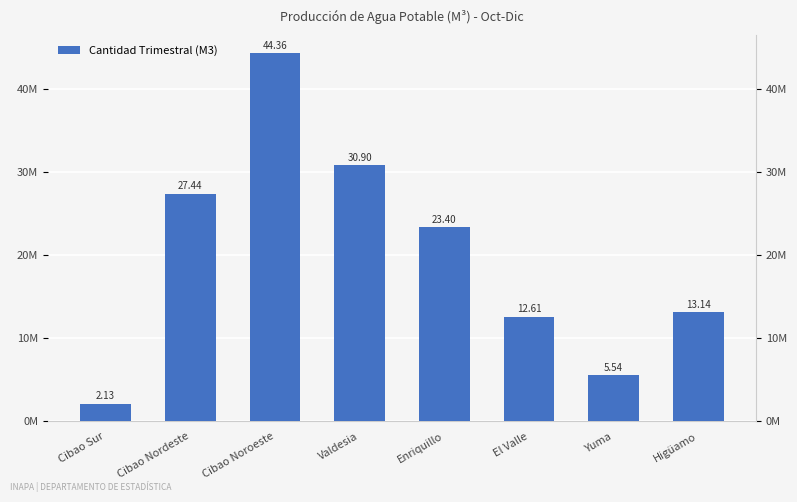

What is the difference between the maximum and minimum values?

42227718.4